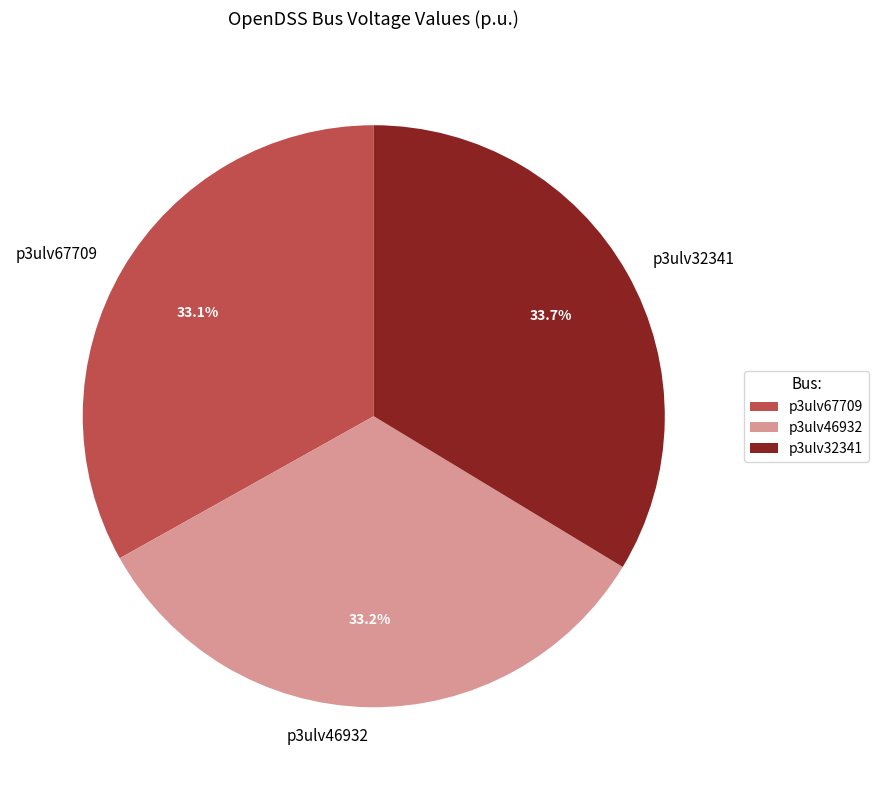

Combined, what portion of the pie is p3ulv67709 and p3ulv46932?

66.3%